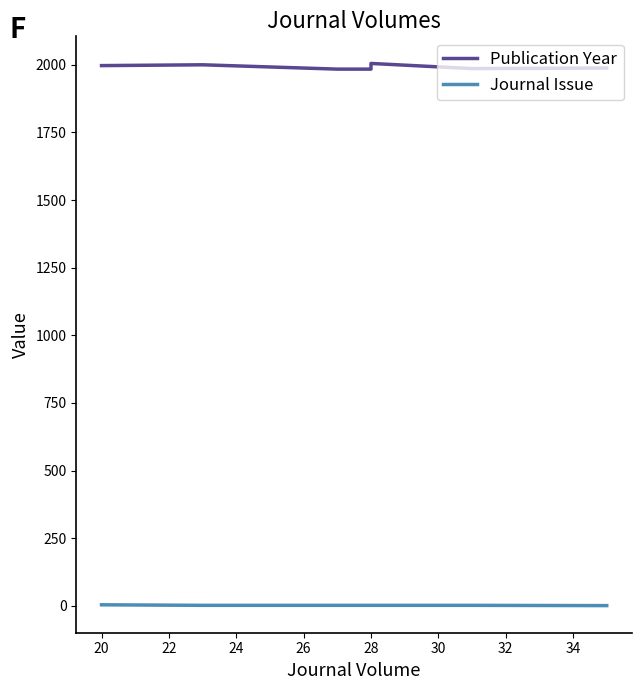

How many distinct data groups are displayed?

2